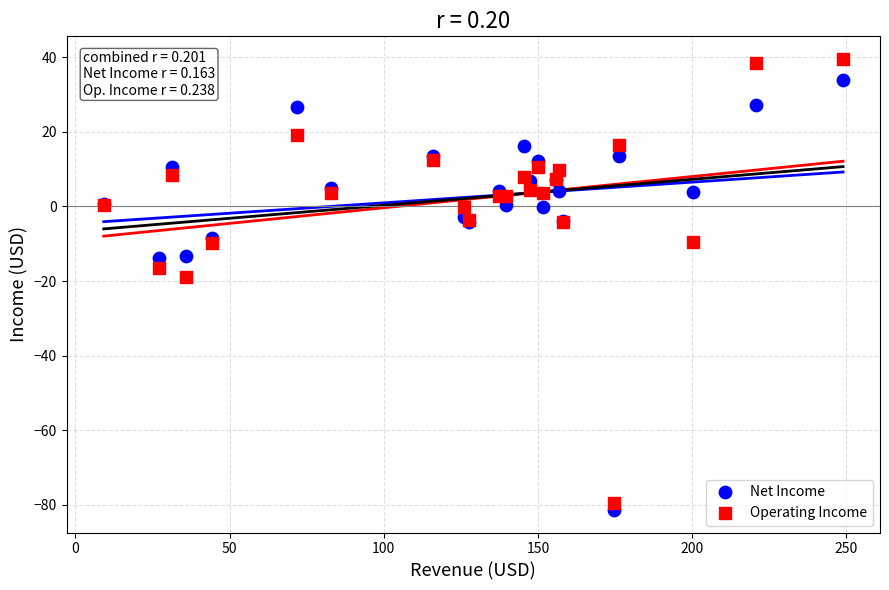

What are all the series names shown in the legend?

Net Income, Operating Income